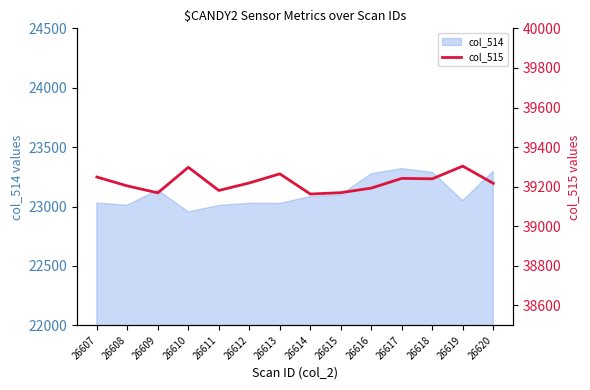

Is it true that the value at 26617 is 58167?

False